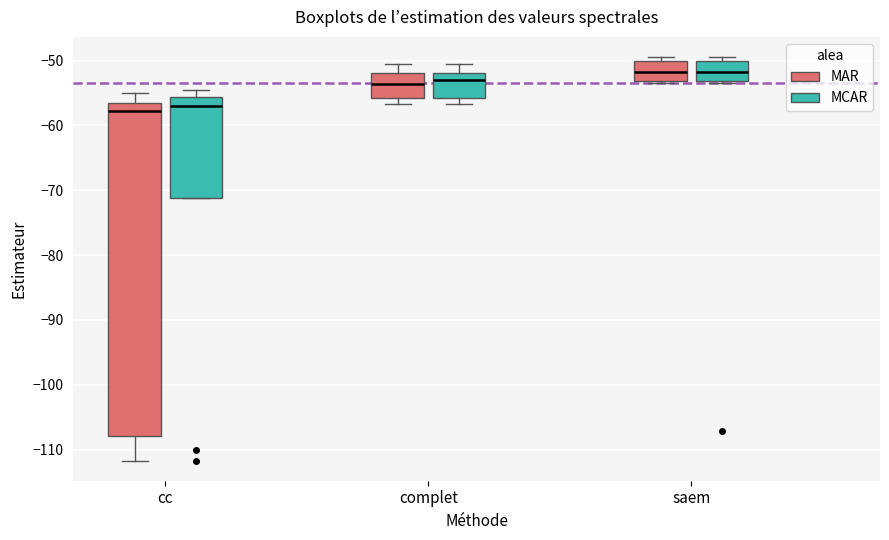

Reading left to right, transcribe this box plot: for each box, give where its median line is, the range the box spans, and where its two whiskers end, as read against the y-axis. The values are not printed on the chart, so give them approximately, as read against the axis.

cc (MAR): median -58, box -108 to -56, whiskers -112 to -55
cc (MCAR): median -57, box -71 to -56, whiskers -71 to -54
complet (MAR): median -54, box -56 to -52, whiskers -57 to -51
complet (MCAR): median -53, box -56 to -52, whiskers -57 to -51
saem (MAR): median -52, box -53 to -50, whiskers -53 to -49
saem (MCAR): median -52, box -53 to -50, whiskers -53 to -49